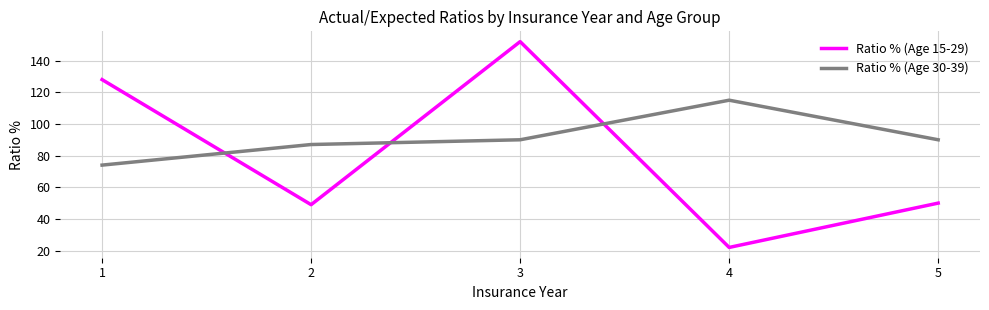

What is the sum of the Ratio % (Age 15-29) values at 2 and 4?

71